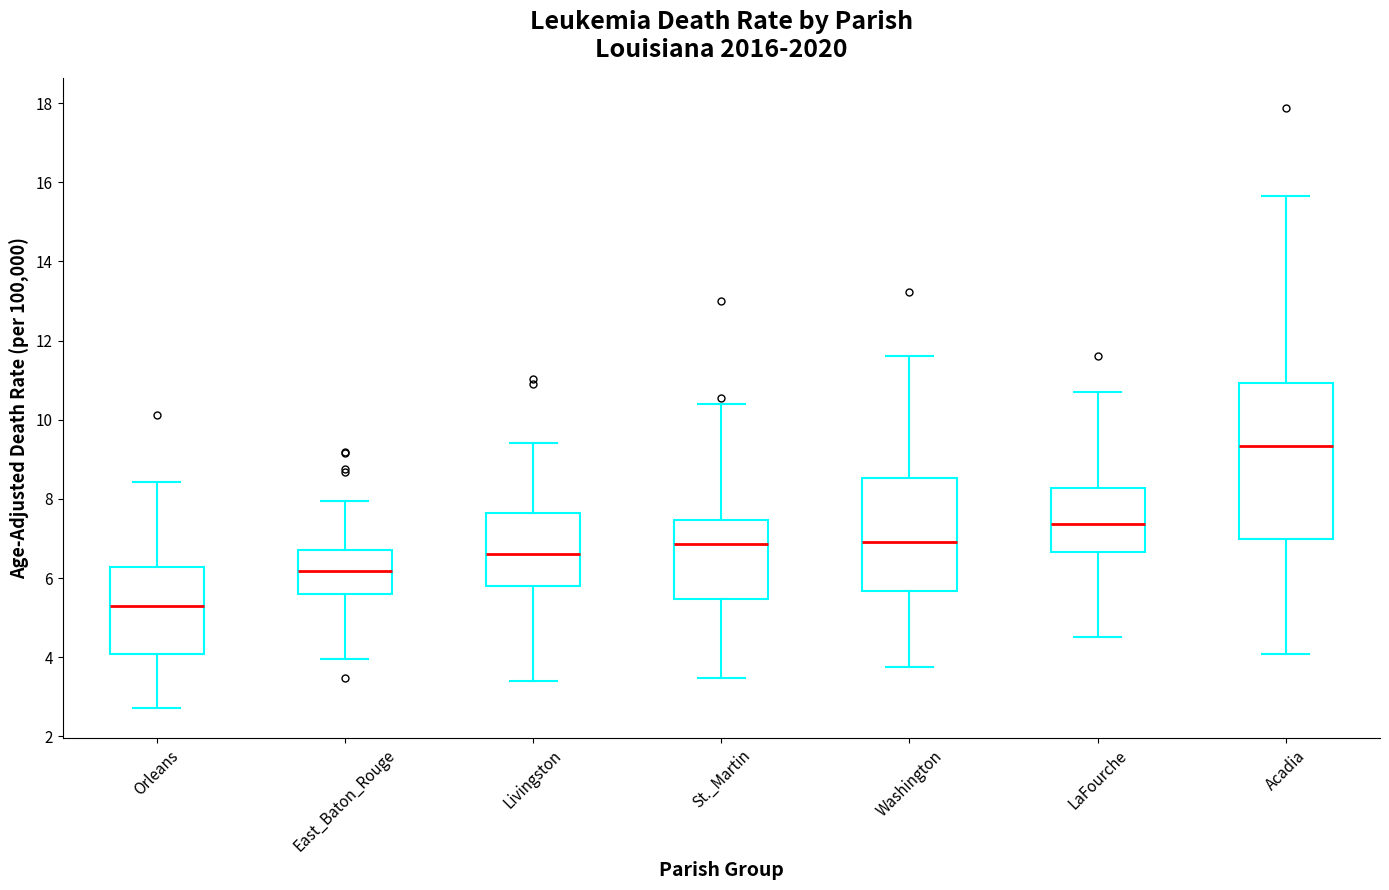

Reading left to right, transcribe this box plot: for each box, give where its median line is, the range the box spans, and where its two whiskers end, as read against the y-axis. The values are not printed on the chart, so give them approximately, as read against the axis.

Orleans: median 5.4, box 4.2 to 6.0, whiskers 2.8 to 8.2
East_Baton_Rouge: median 6.0, box 5.6 to 6.6, whiskers 4.2 to 7.4
Livingston: median 6.8, box 5.6 to 7.6, whiskers 3.6 to 9.8
St._Martin: median 6.8, box 5.8 to 8.4, whiskers 3.4 to 11.2
Washington: median 7.2, box 5.8 to 8.6, whiskers 3.8 to 12.8
LaFourche: median 7.8, box 6.4 to 8.8, whiskers 4.6 to 11.6
Acadia: median 9.0, box 6.0 to 11.0, whiskers 4.0 to 16.6